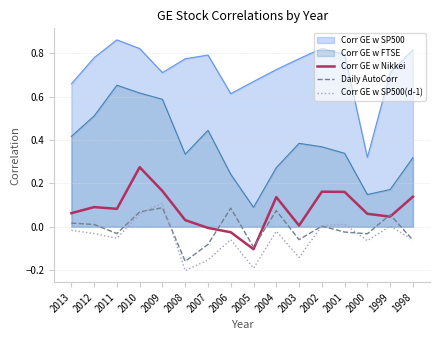

Which series has the largest total across all categories?

Corr GE w SP500